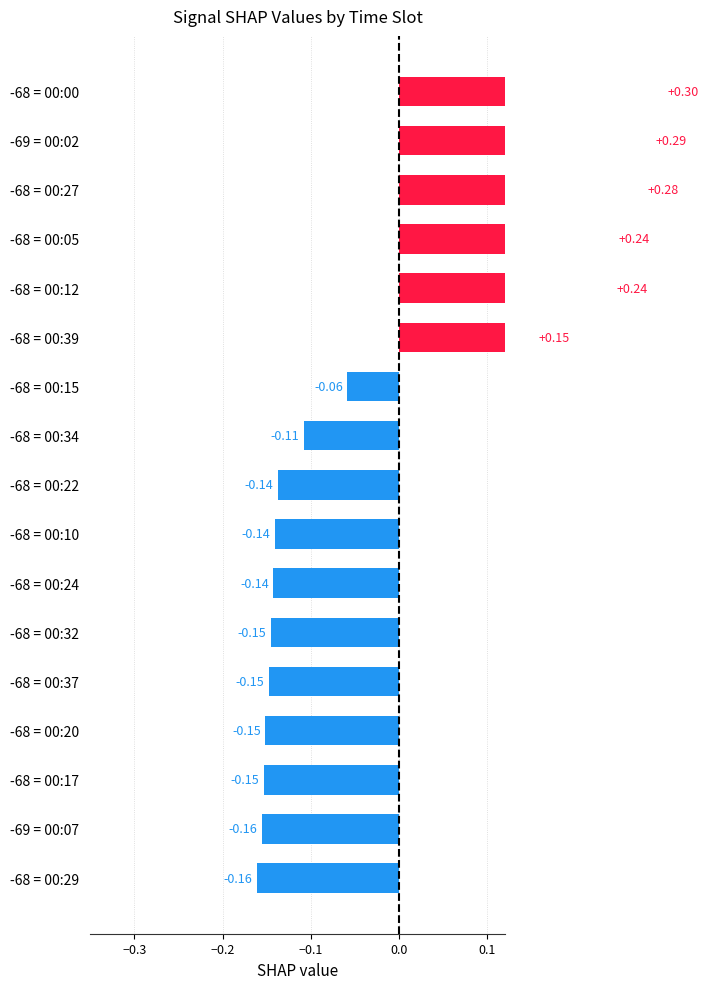

The chart shows a value of -0.1 at -68 = 00:10. True or false?

True